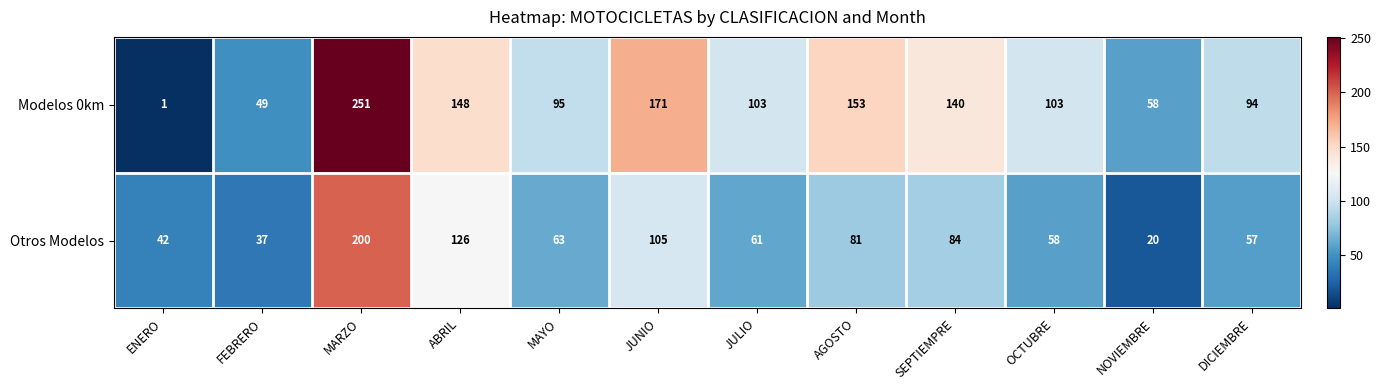

What is the greatest value displayed?

251